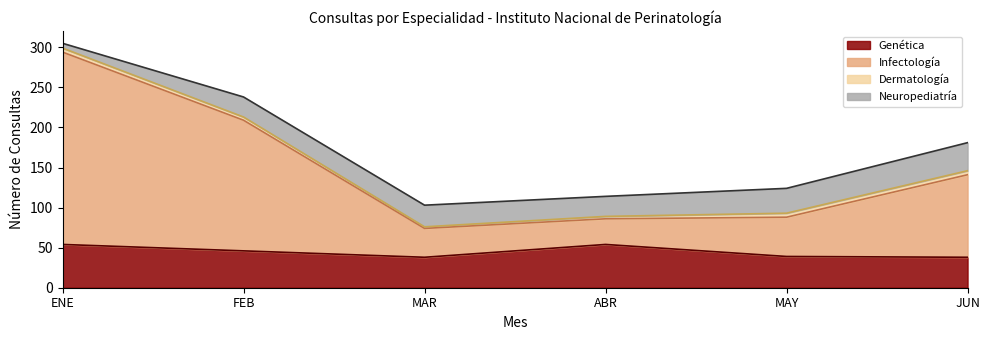

What are all the series names shown in the legend?

Genética, Infectología, Dermatología, Neuropediatría